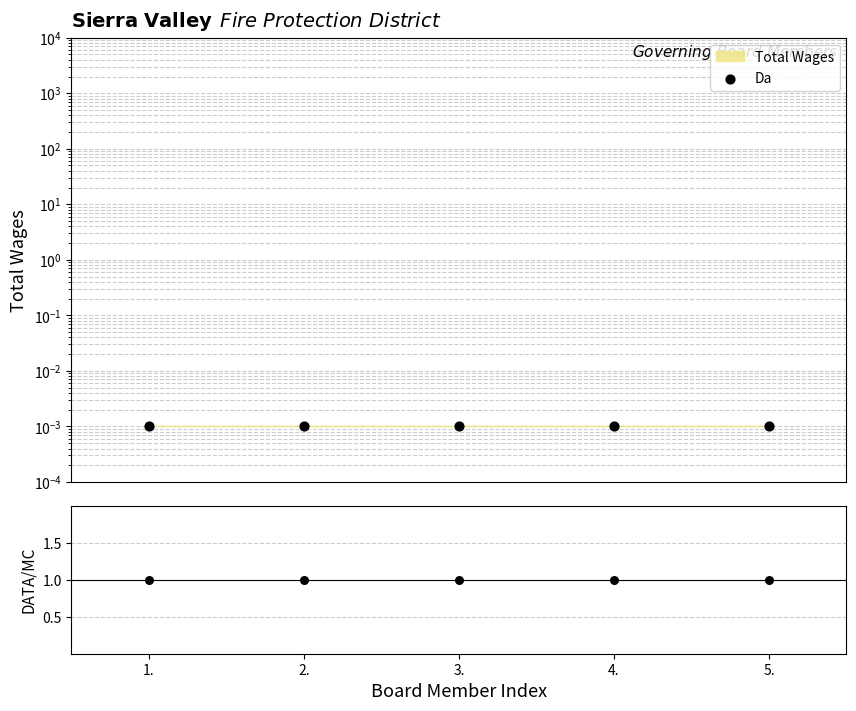

Is the value of Da at 5. greater than the value of DATA/MC at 3.?

No